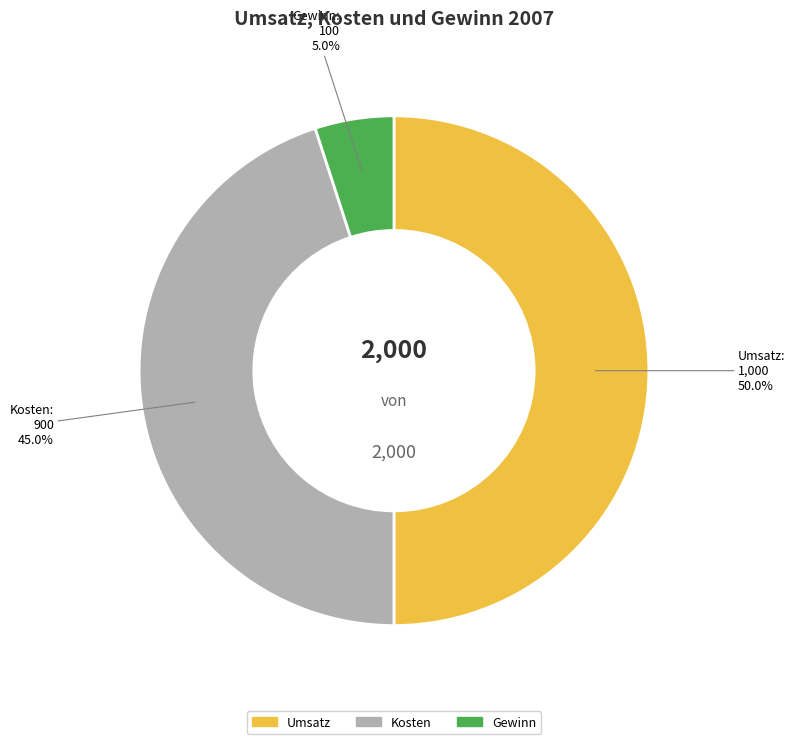

Which has a higher value, Kosten or Umsatz?

Umsatz